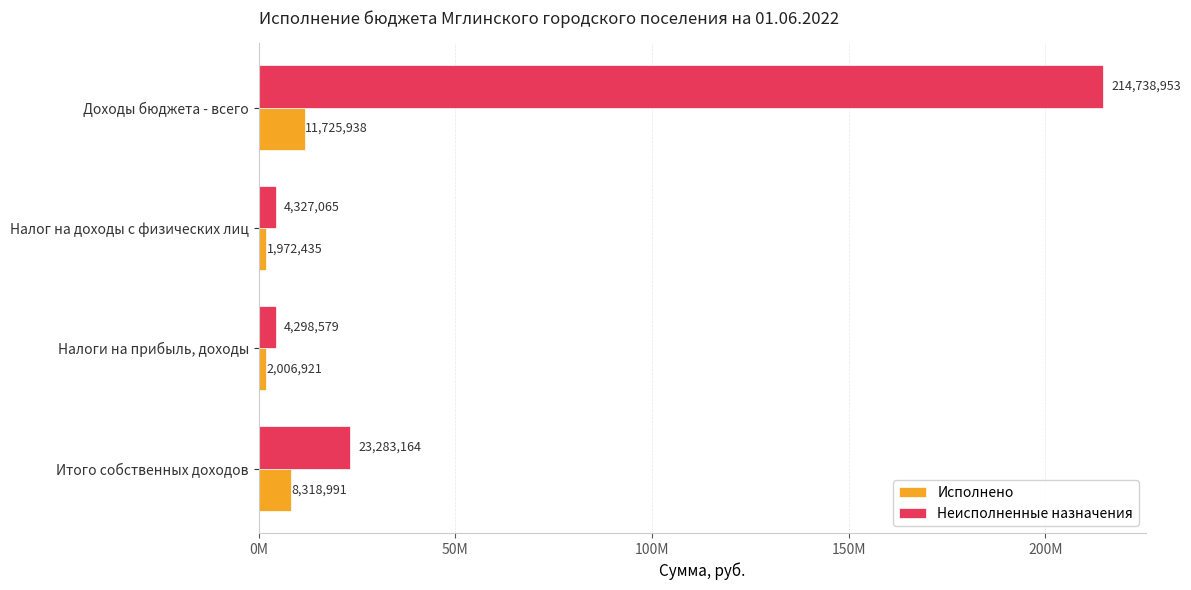

Which series has the largest total across all categories?

Неисполненные назначения